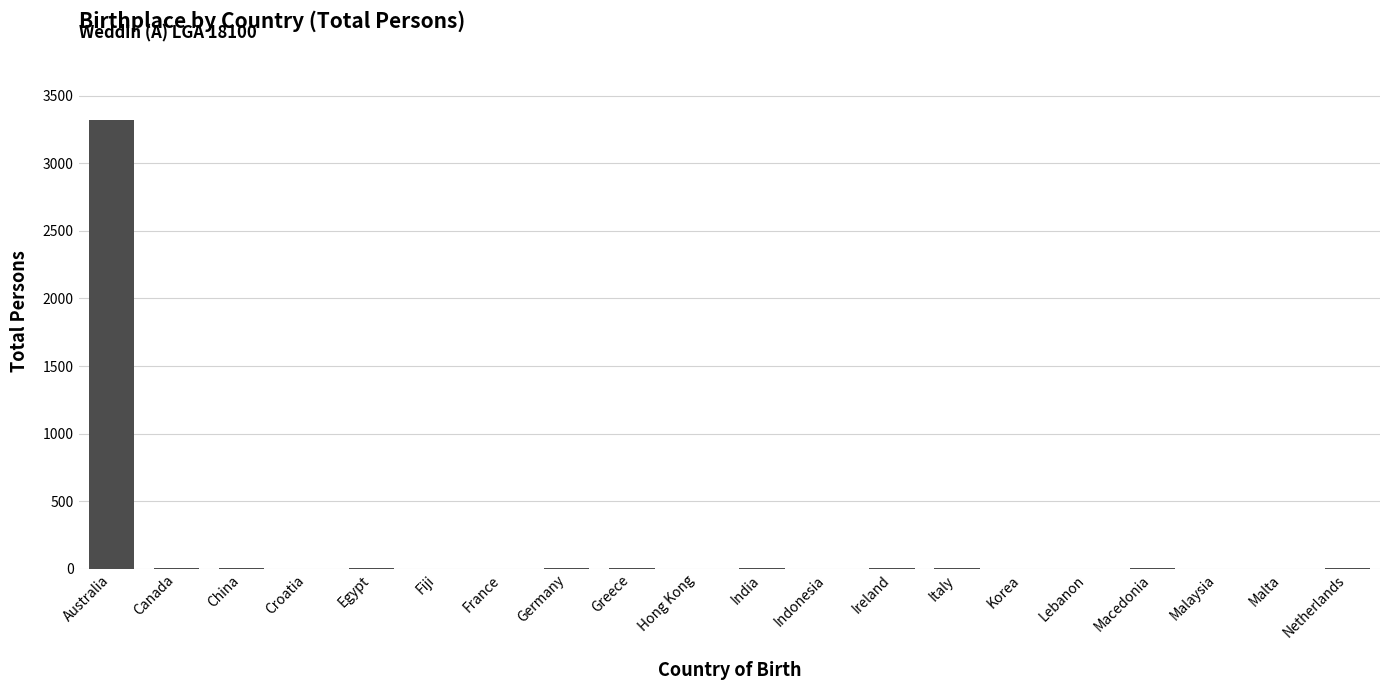

Between Malaysia and Australia, which is larger?

Australia